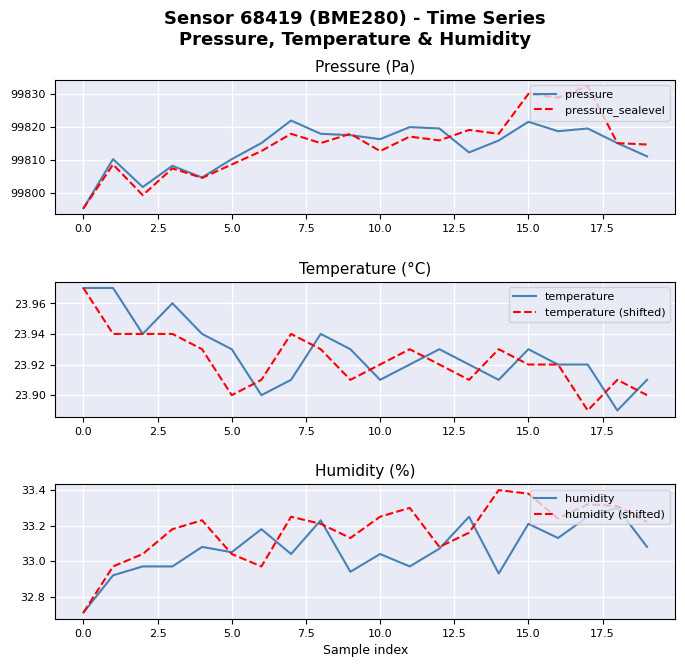

What position from the right is 15?

5